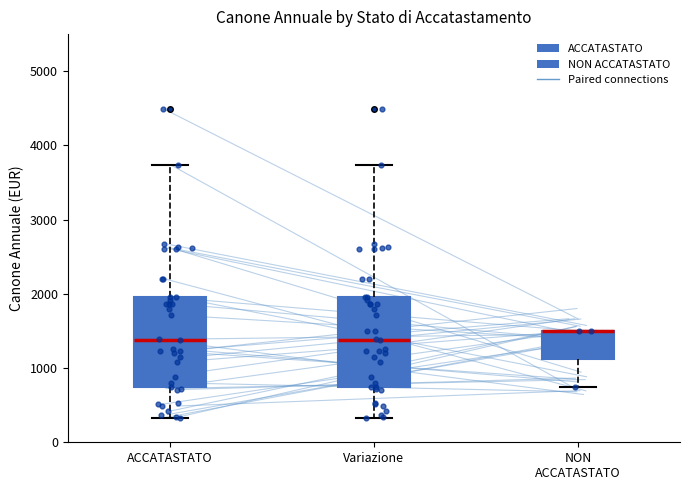

Reading left to right, read every box against the y-axis: the position of its median line, the range the box covers, and the ends of its whiskers. The values are not printed on the chart, so give them approximately, as read against the axis.

ACCATASTATO: median 1400, box 700 to 2000, whiskers 300 to 3700
Variazione: median 1400, box 700 to 2000, whiskers 300 to 3700
NON ACCATASTATO: median 1500 (drawn on the box's upper edge), box 1100 to 1500, whiskers 700 to 1500